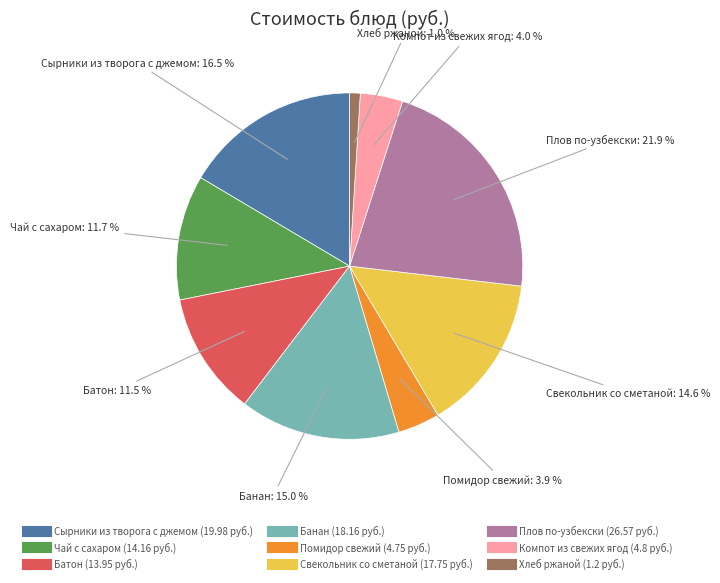

To the nearest percent, what is the average slice percentage?

11%